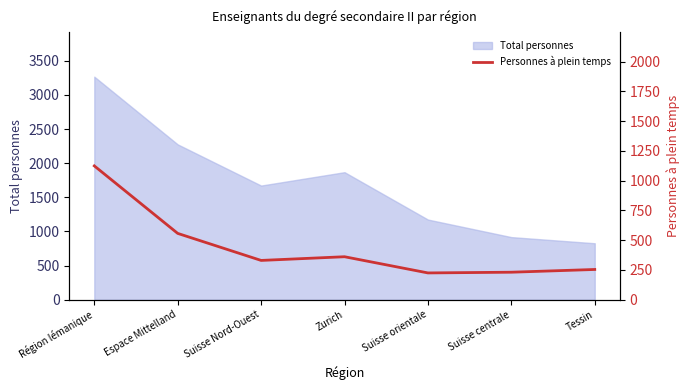

Reading right to left, what are all the values shown in this chart?

Tessin=254	Suisse centrale=231	Suisse orientale=225	Zurich=361	Suisse Nord-Ouest=330	Espace Mittelland=557	Région lémanique=1124